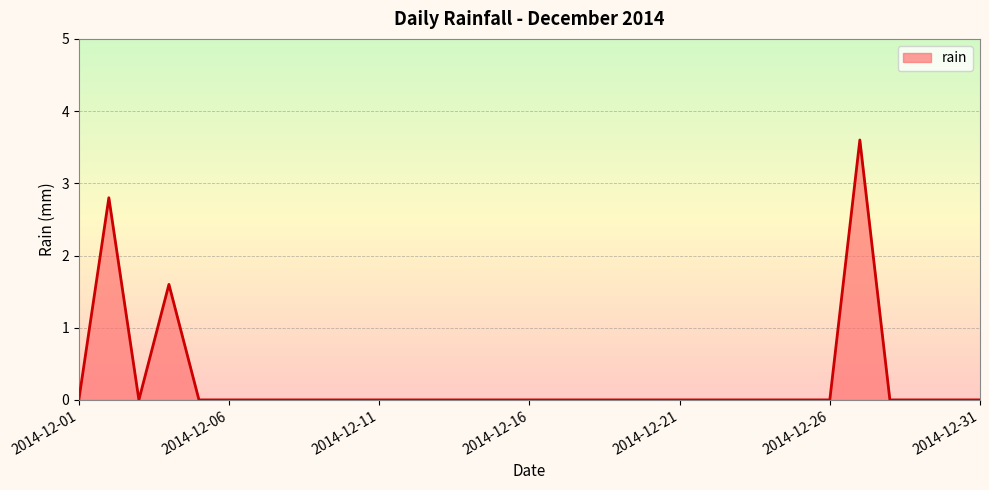

How many values are between 0 and 1?

28